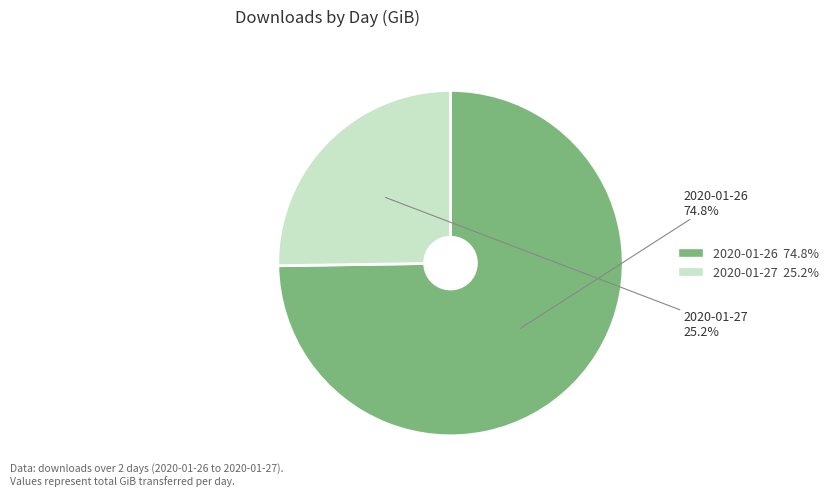

What is the smallest slice in the pie chart?

2020-01-27